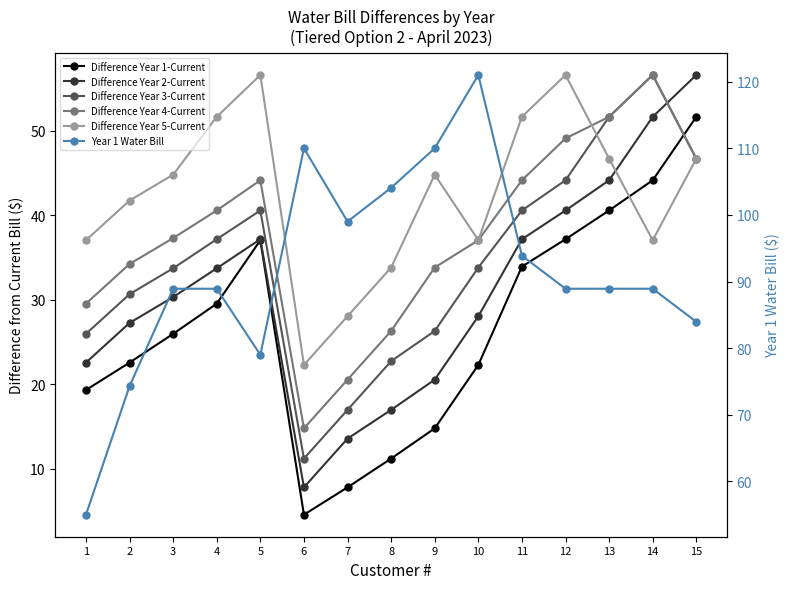

Between 13 and 15, which series saw the biggest shift?

Difference Year 2-Current